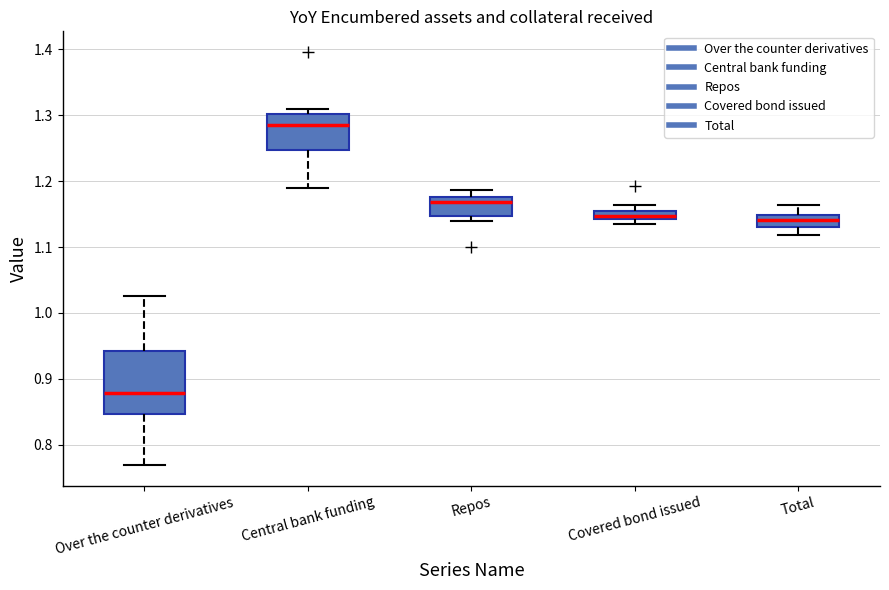

Which box is the tallest, from its lower edge to its upper edge?

Over the counter derivatives